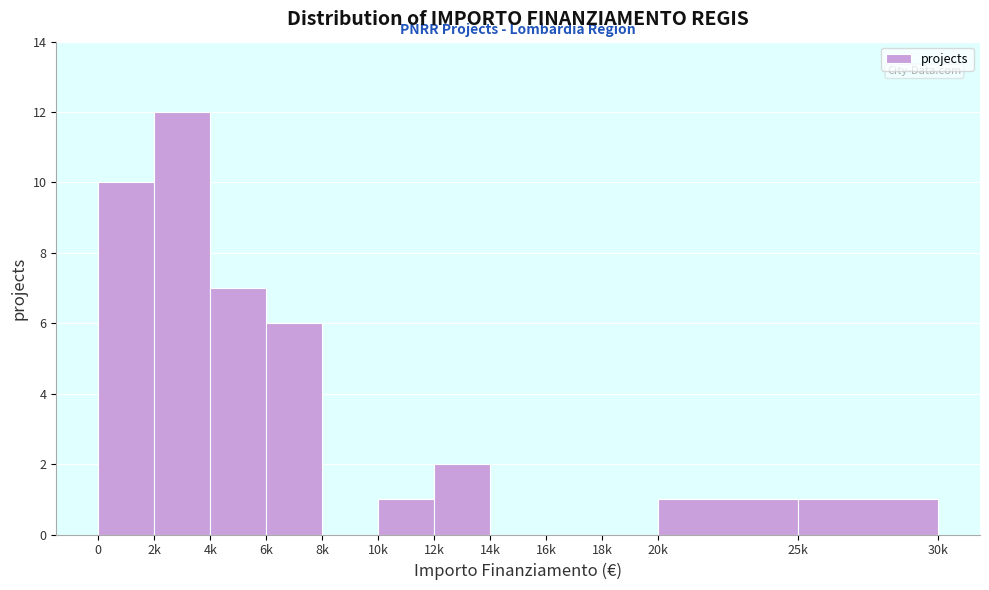

Reading left to right, what are all the values shown in this chart?

0=10	2k=12	4k=7	6k=6	8k=0	10k=1	12k=2	14k=0	16k=0	18k=0	20k=1	25k=1